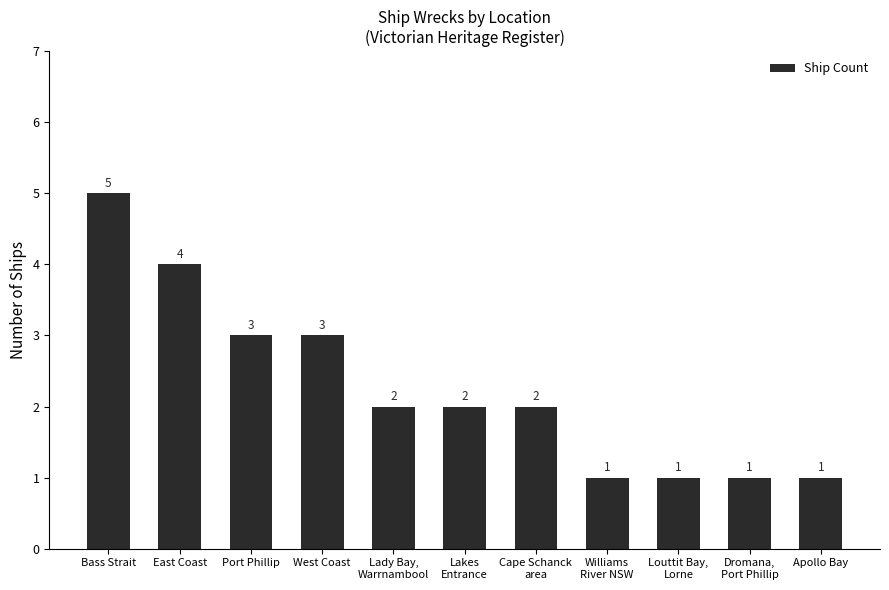

What is the sum of the values at West Coast and Williams
River NSW?

4